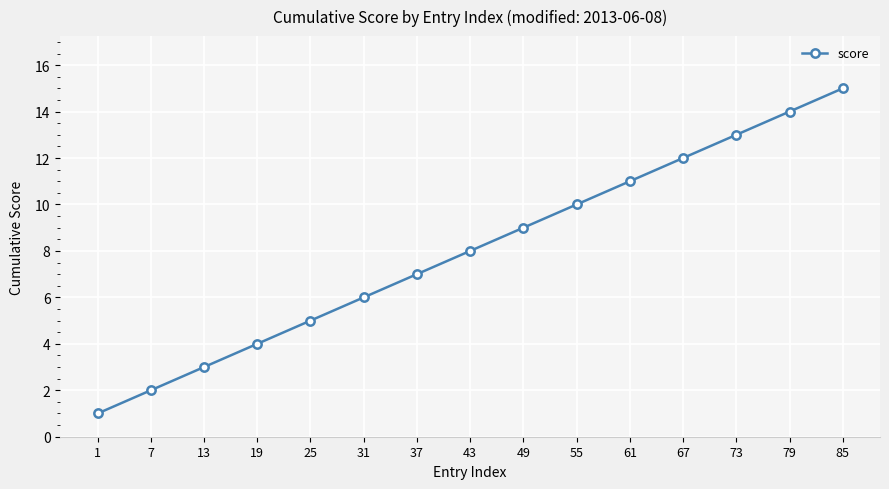

Approximately how many times larger is the value at 31 compared to 13?

2.0